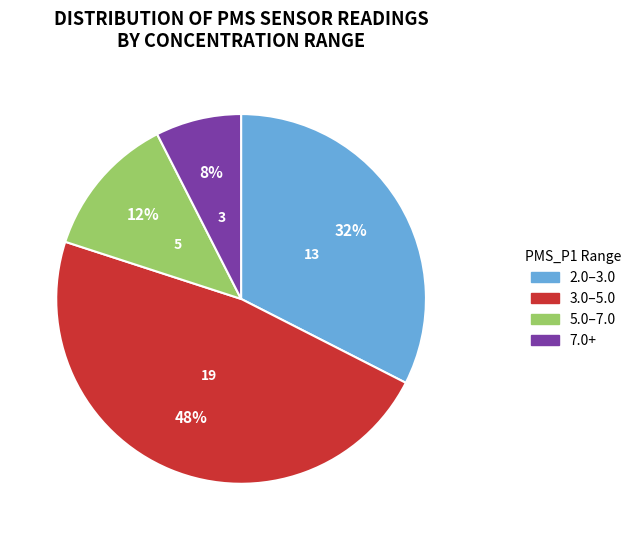

The 5.0–7.0 slice represents 13% of the pie. True or false?

True